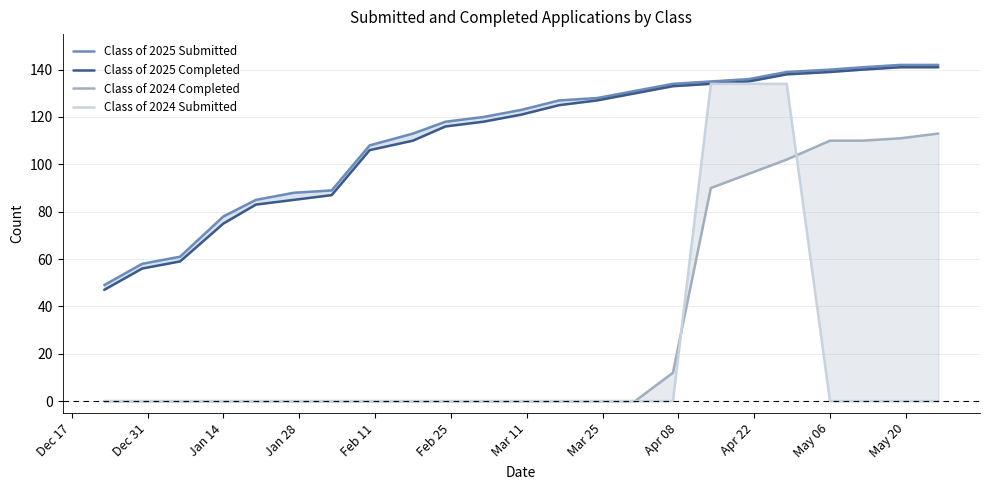

Which series changed the most between Jan 28 and Feb 25?

Class of 2025 Submitted